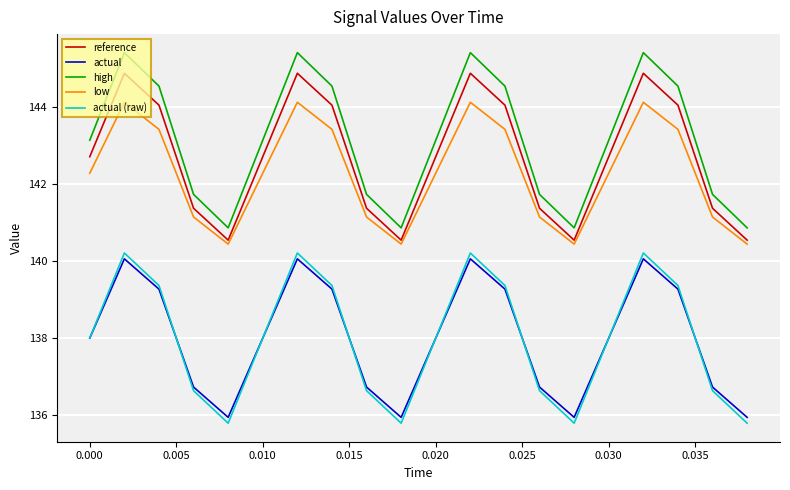

What is the average value of the high series?

143.1